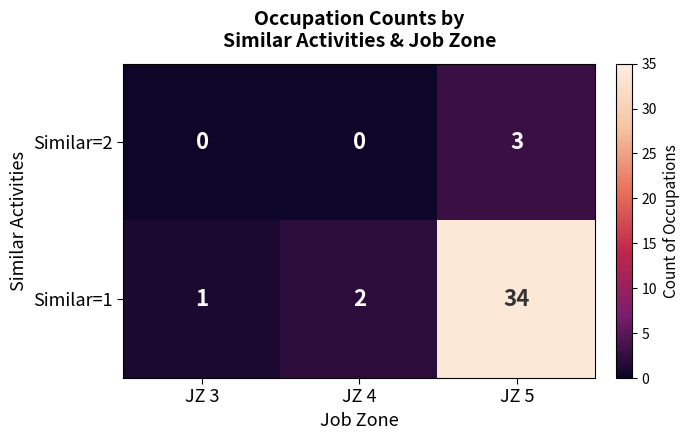

Reading left to right, transcribe all the data shown in this chart.

Similar=2: JZ 3=0	JZ 4=0	JZ 5=3
Similar=1: JZ 3=1	JZ 4=2	JZ 5=34